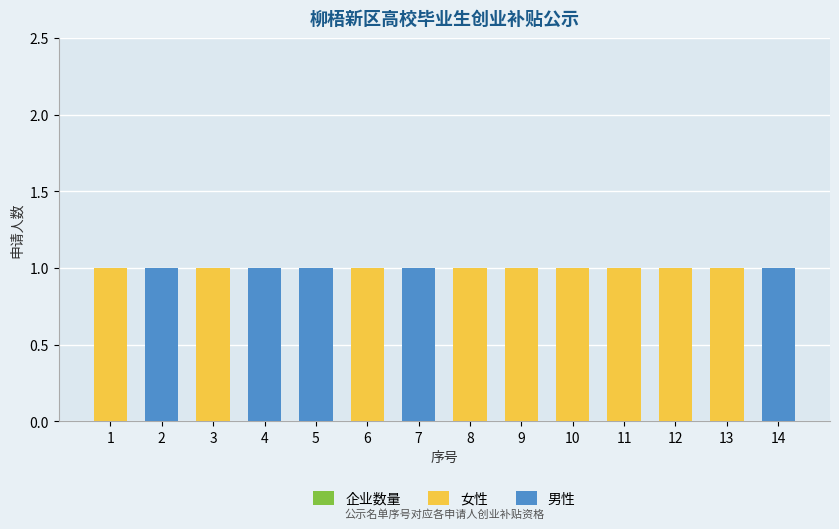

How many data points does each series have?

14